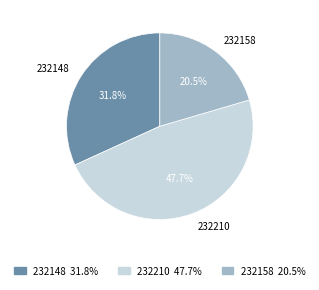

To the nearest percent, what is the average slice percentage?

33%